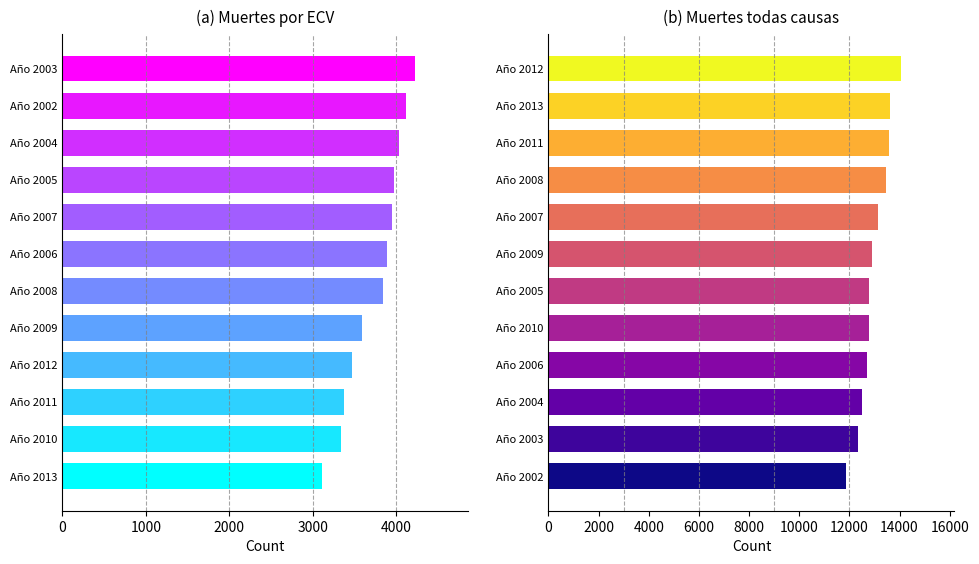

What is the sum of all Muertes por ECV values?

44916